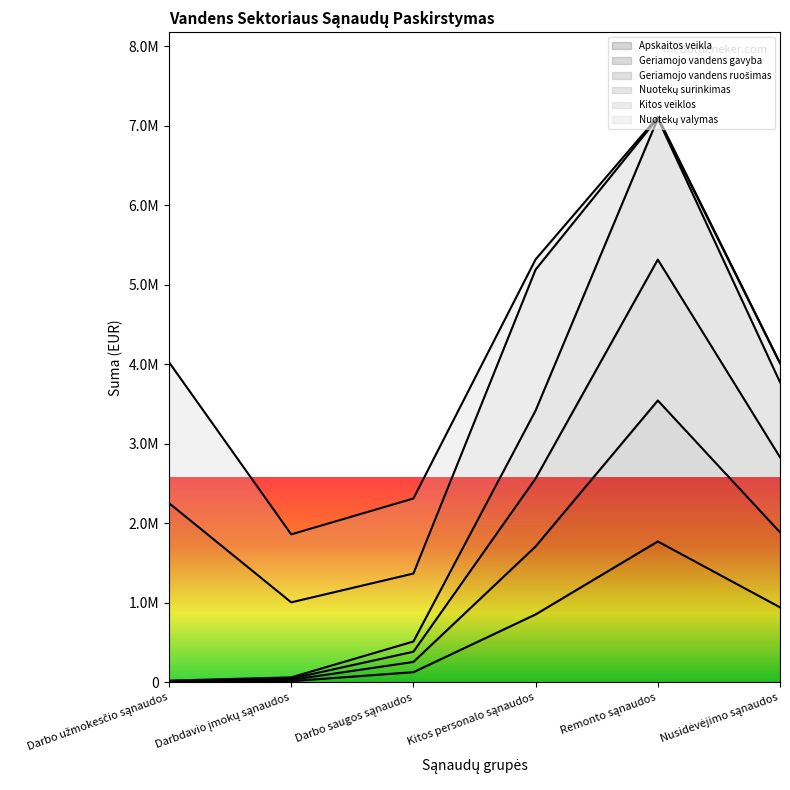

Rank the categories by Geriamojo vandens ruošimas value from highest to lowest.

Remonto sąnaudos, Nusidėvėjimo sąnaudos, Kitos personalo sąnaudos, Darbo saugos sąnaudos, Darbdavio įmokų sąnaudos, Darbo užmokesčio sąnaudos